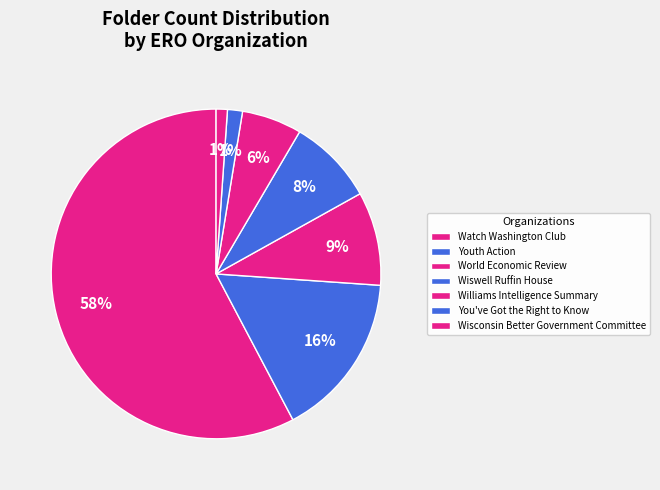

True or false: Wiswell Ruffin House accounts for 8% of the total.

True